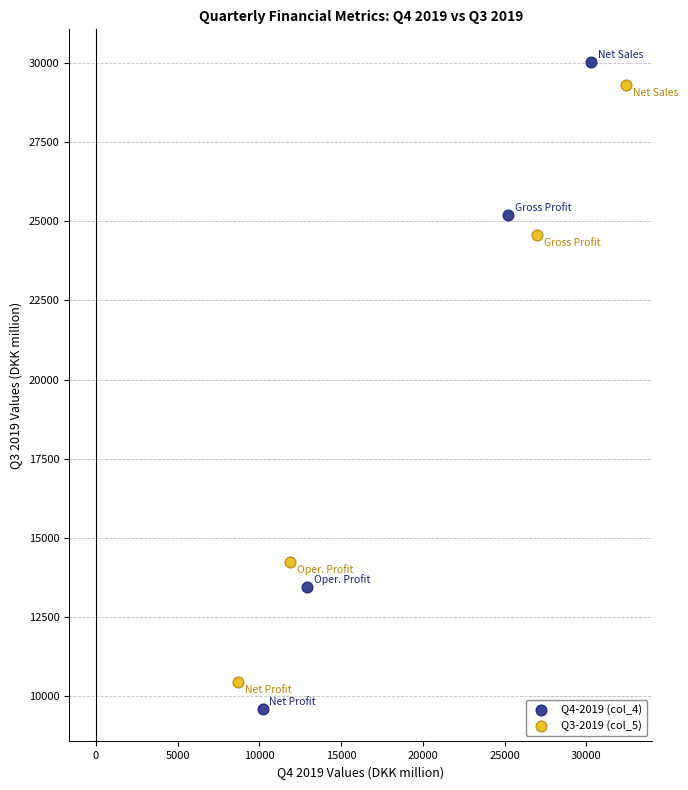

Which series has the widest spread of Y values?

Q4-2019 (col_4)